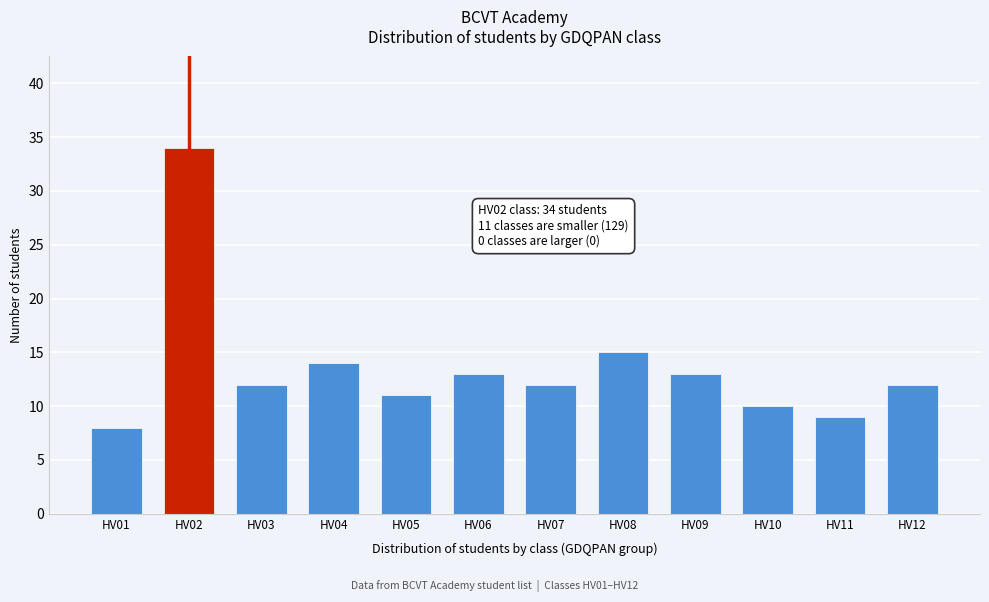

Reading right to left, transcribe all the data shown in this chart.

HV12=12	HV11=9	HV10=10	HV09=13	HV08=15	HV07=12	HV06=13	HV05=11	HV04=14	HV03=12	HV02=34	HV01=8